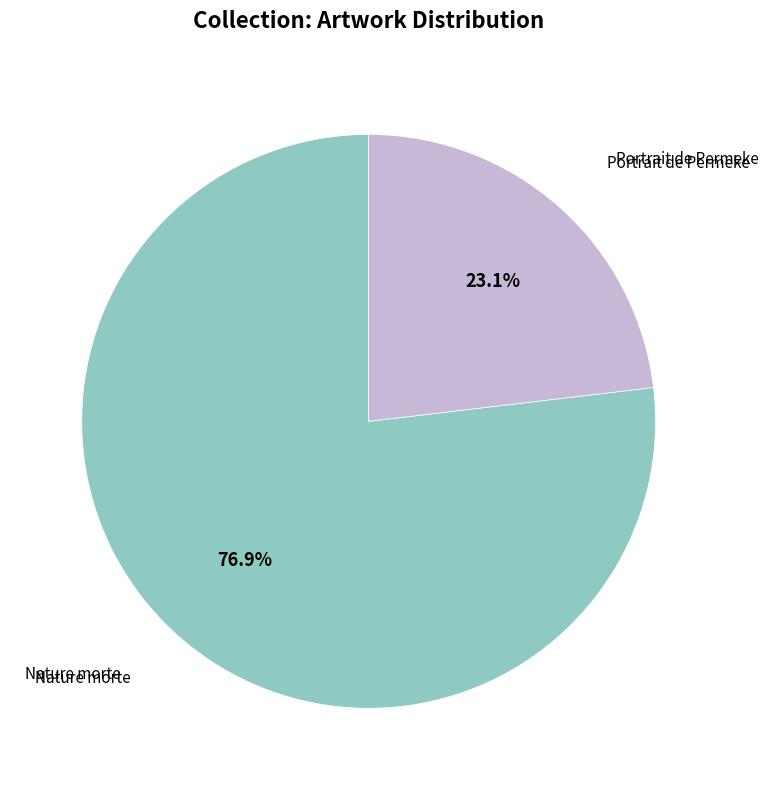

What percentage do Portrait de Permeke and Nature morte together represent?

100.0%